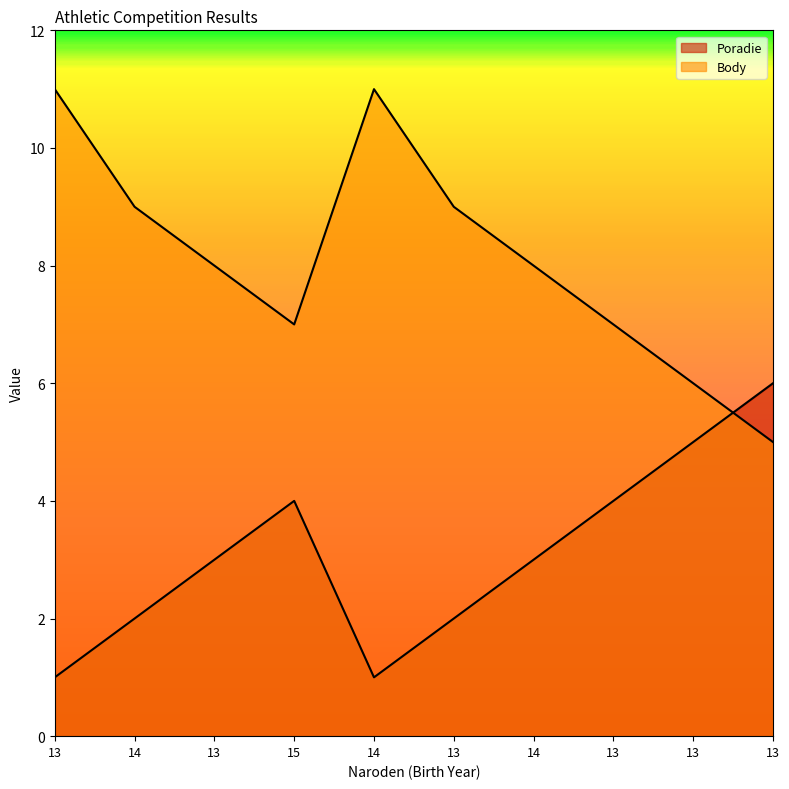

Which series changed the most between 13 and 13?

Poradie